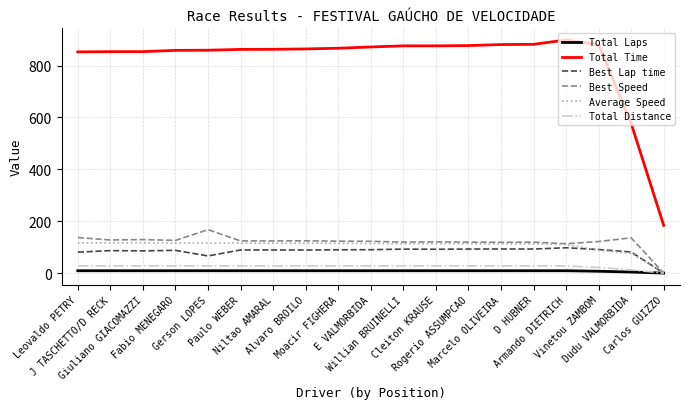

Which series has the largest total across all categories?

Total Time